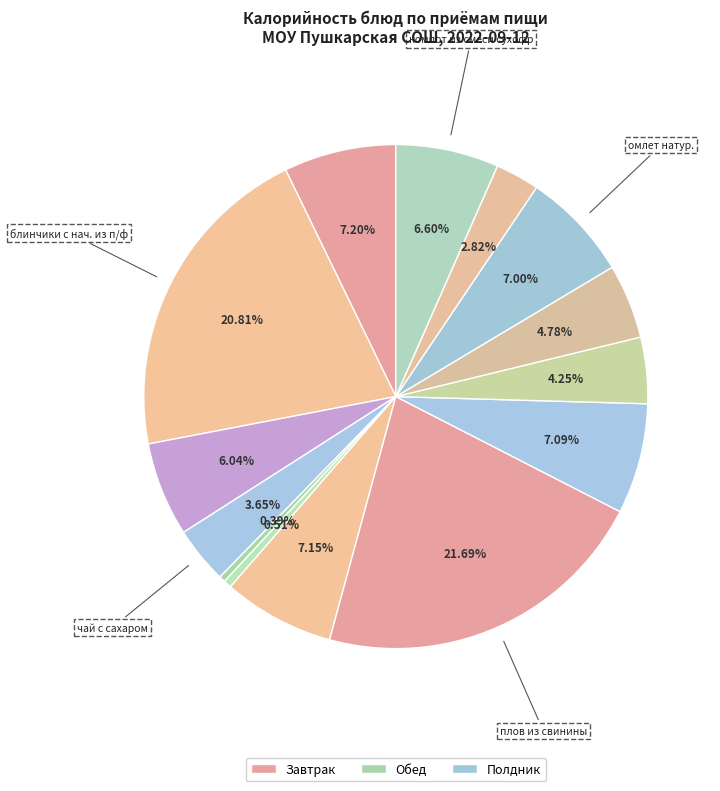

How many segments does this pie chart have?

14